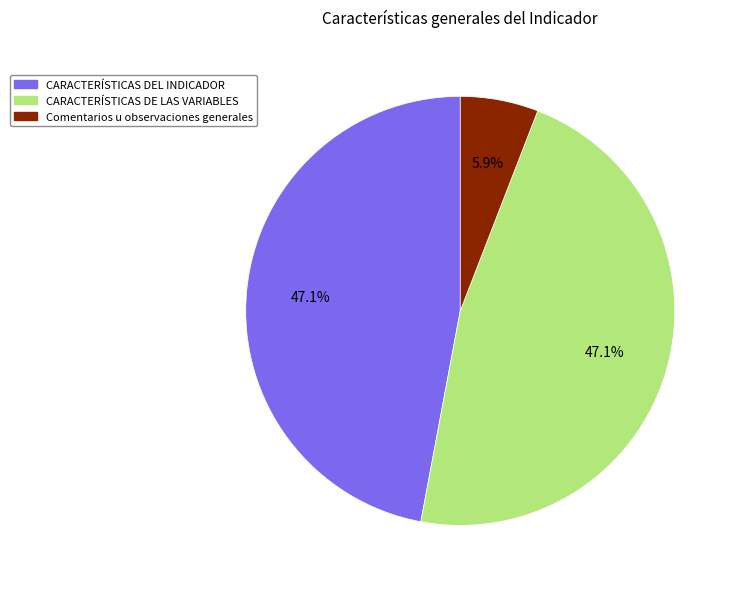

Is there a majority slice in this chart?

No